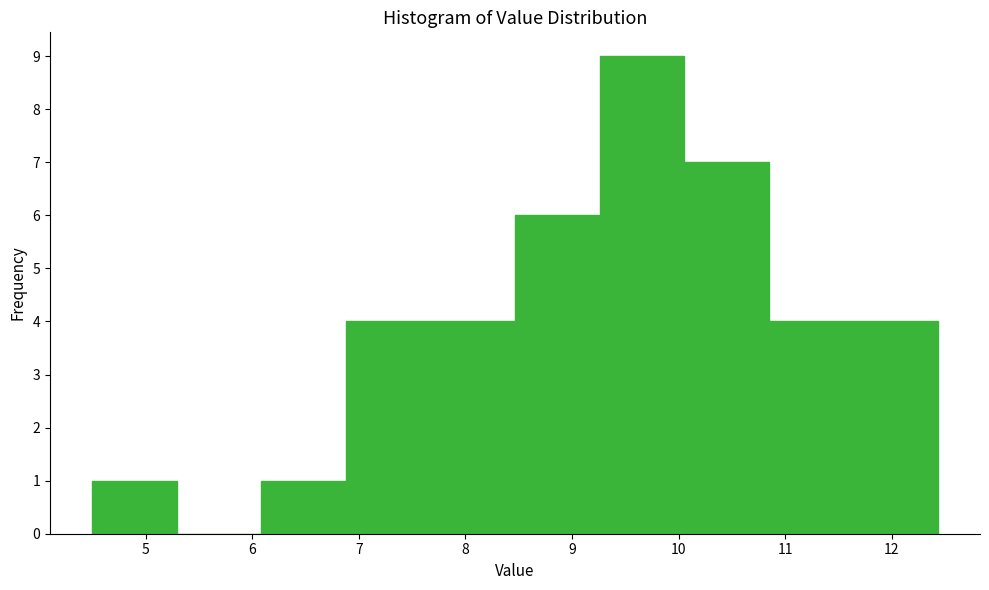

Which range on the x-axis has the tallest bar?

9.3 to 10.1